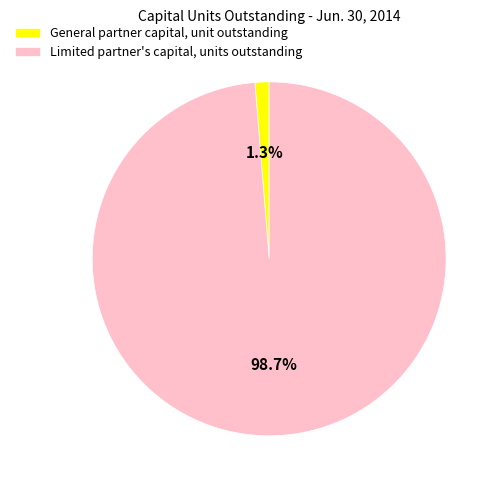

To the nearest percent, what is the average slice percentage?

50%